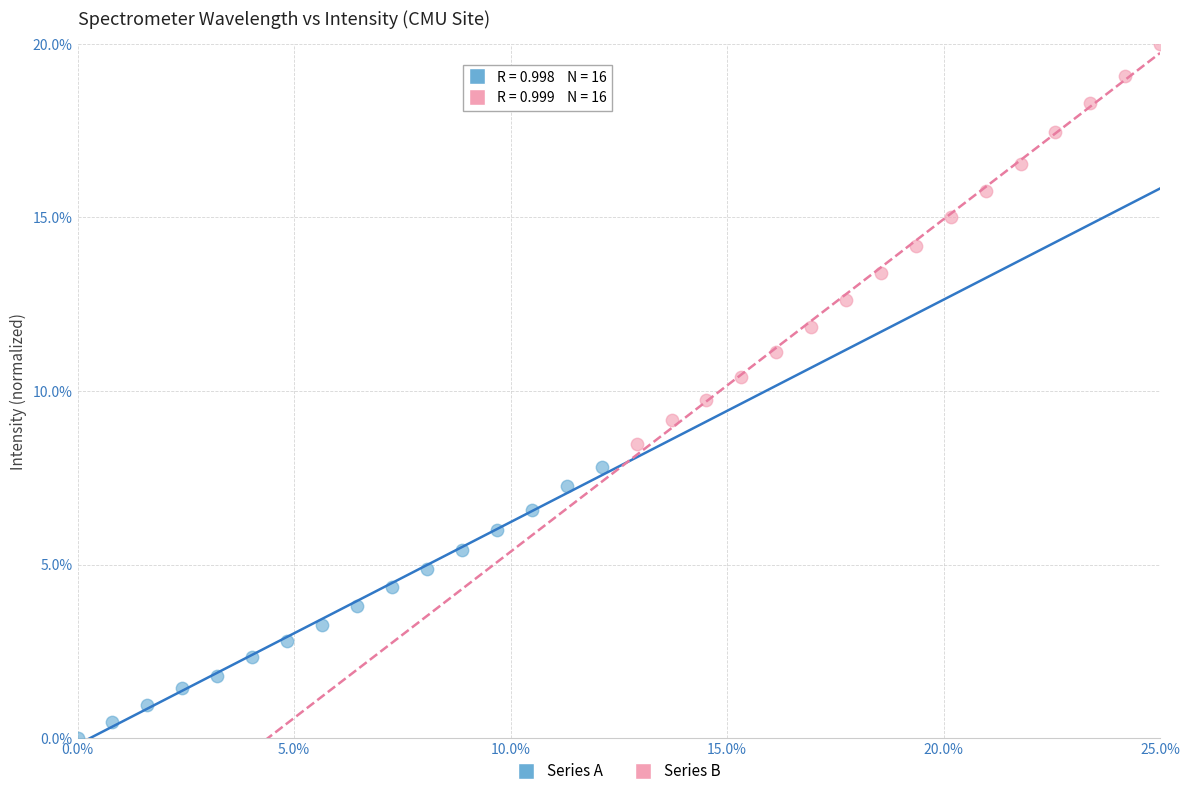

Which series reaches the maximum Y coordinate?

Series B